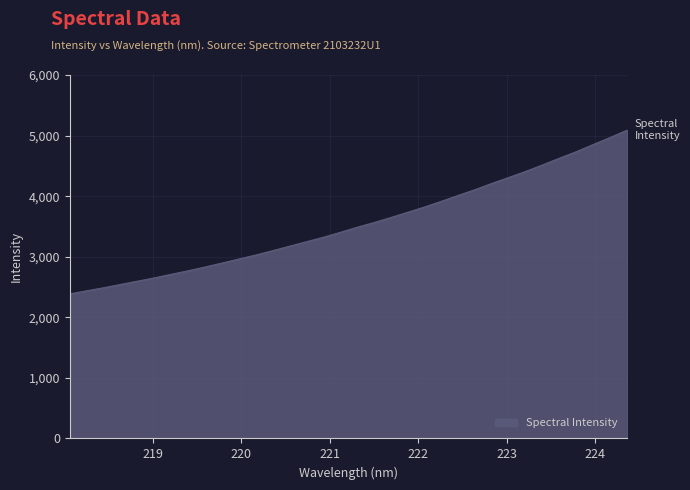

What is the greatest value displayed?

5091.6